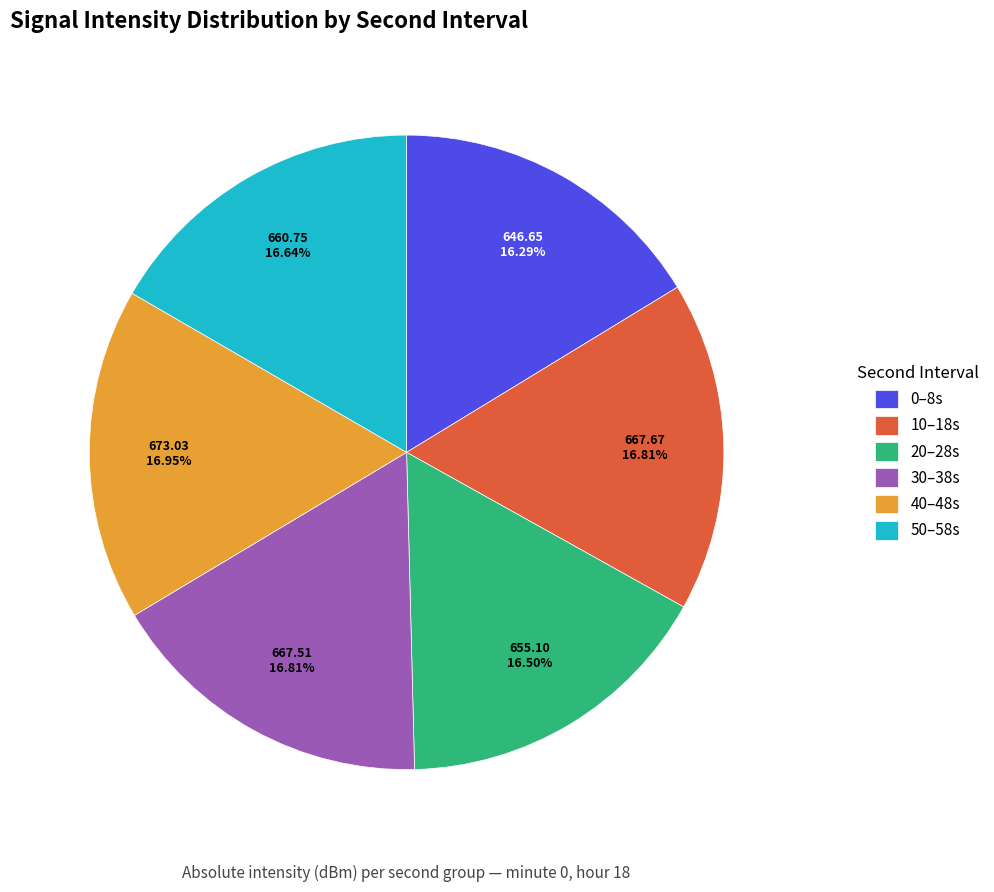

Does any single category account for the majority?

No